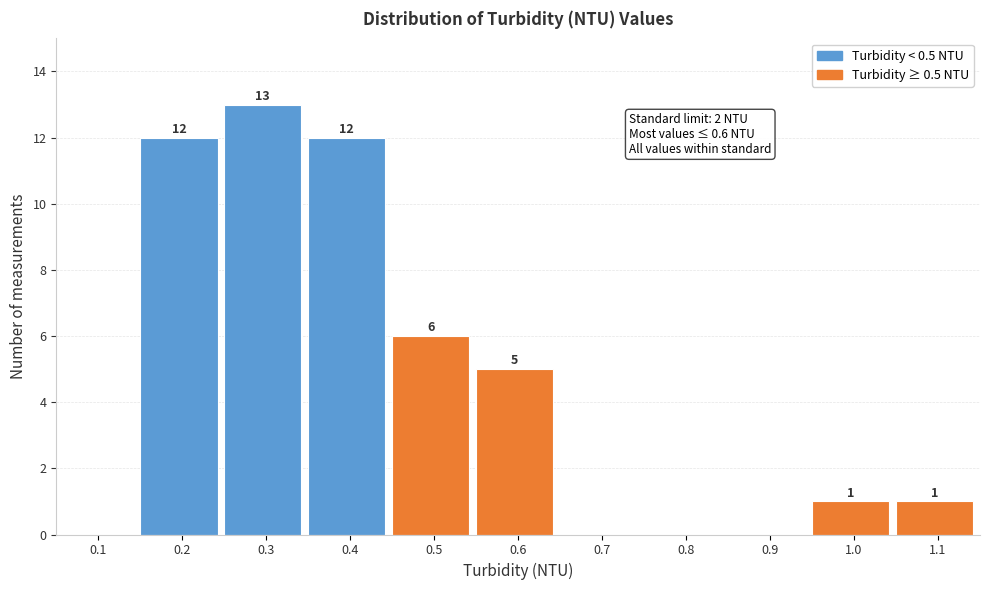

Reading left to right, transcribe all the data shown in this chart.

0.1=0	0.2=12	0.3=13	0.4=12	0.5=6	0.6=5	0.7=0	0.8=0	0.9=0	1.0=1	1.1=1